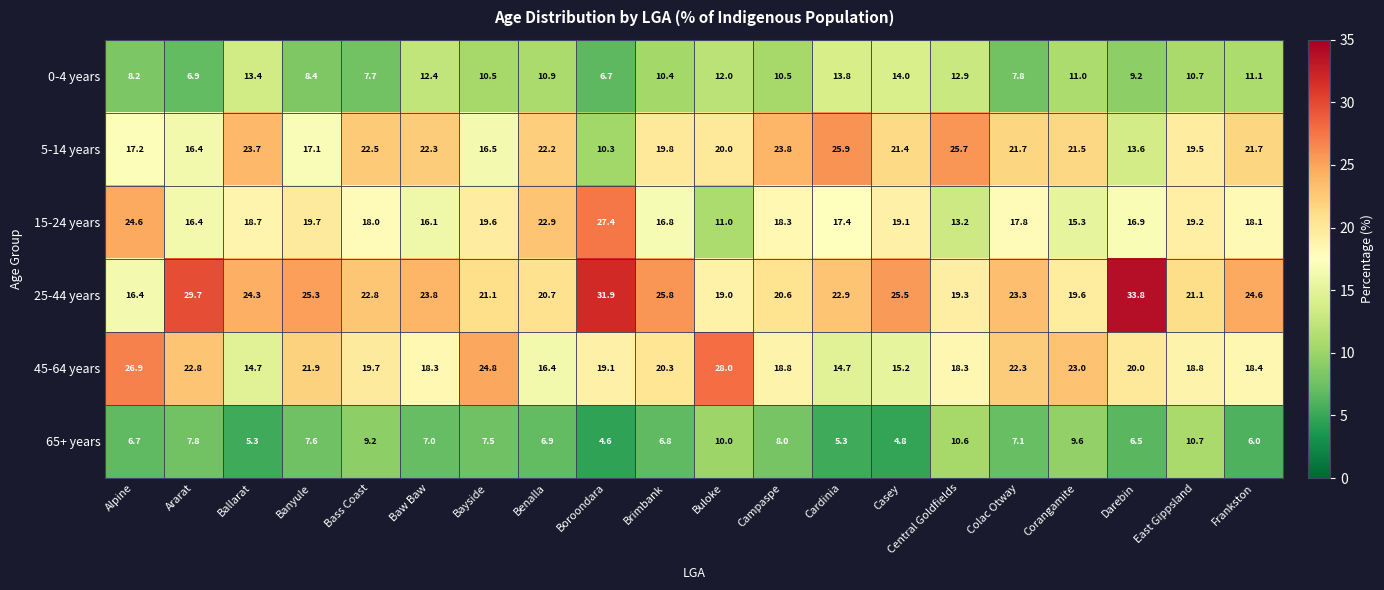

What is the sum of all 15-24 years values?

366.5